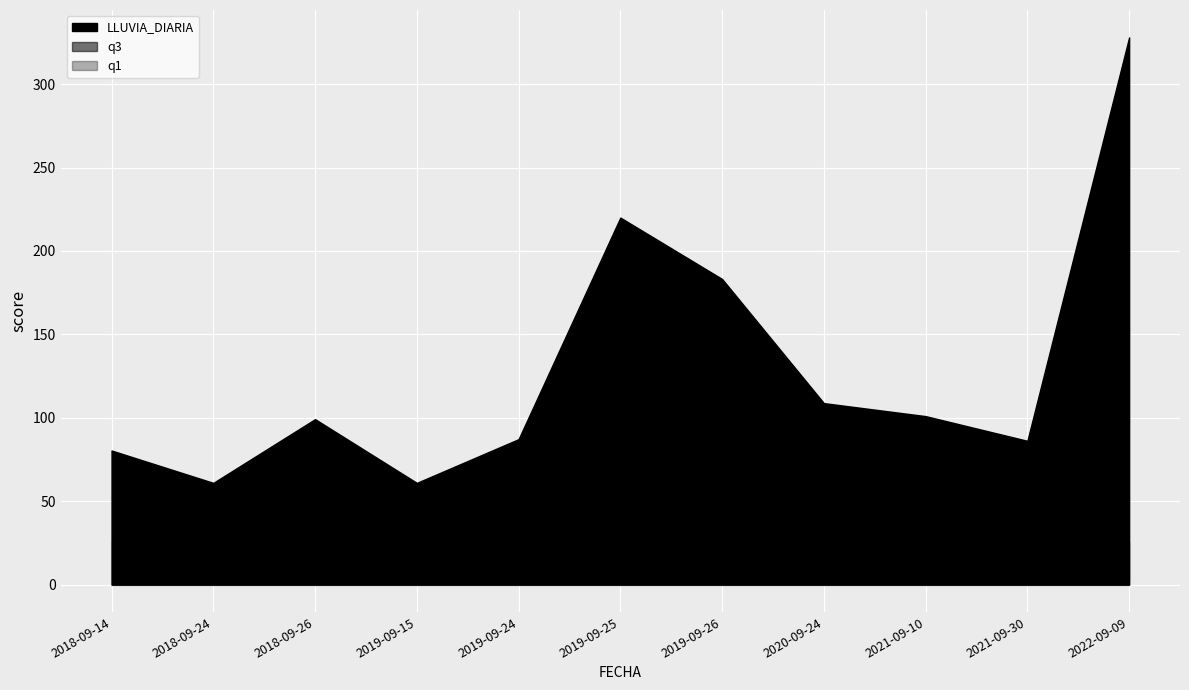

Read the LLUVIA_DIARIA value at 2022-09-09.

328.0